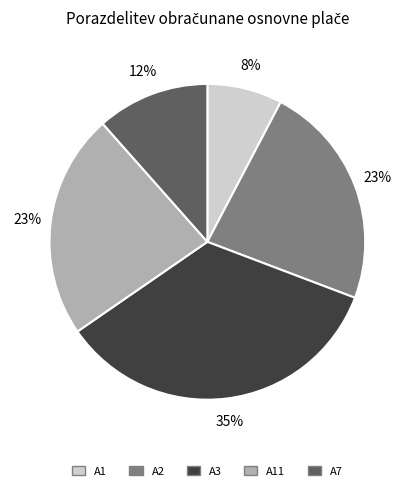

True or false: A11 accounts for 32% of the total.

False